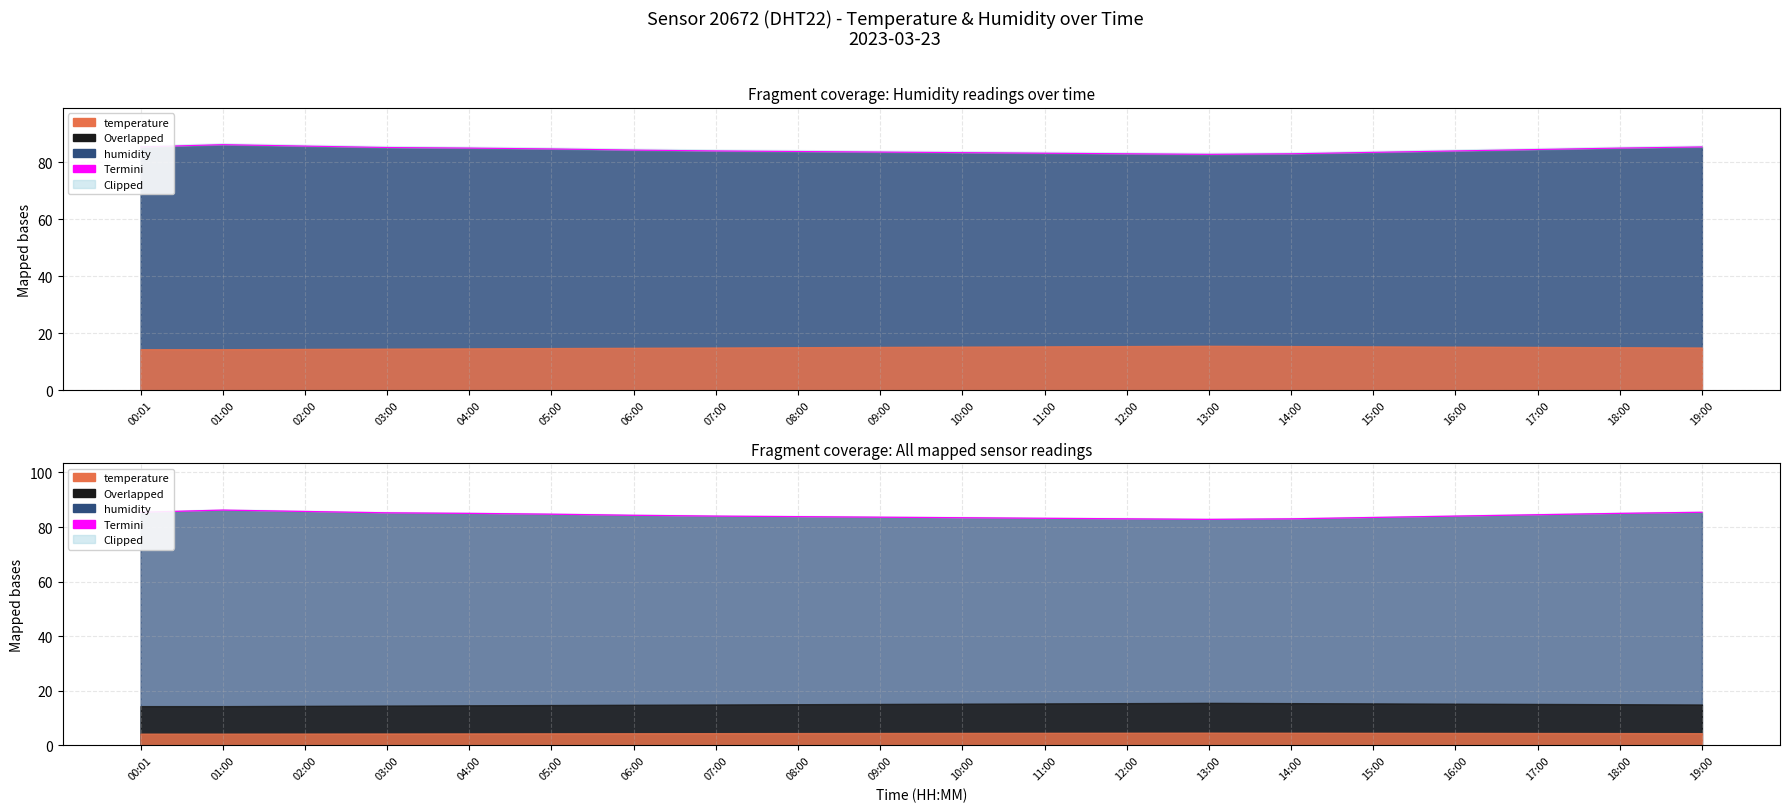

Rank the categories by value from highest to lowest.

01:00, 02:00, 00:01, 19:00, 03:00, 04:00, 18:00, 05:00, 17:00, 06:00, 07:00, 16:00, 08:00, 09:00, 15:00, 10:00, 11:00, 12:00, 14:00, 13:00